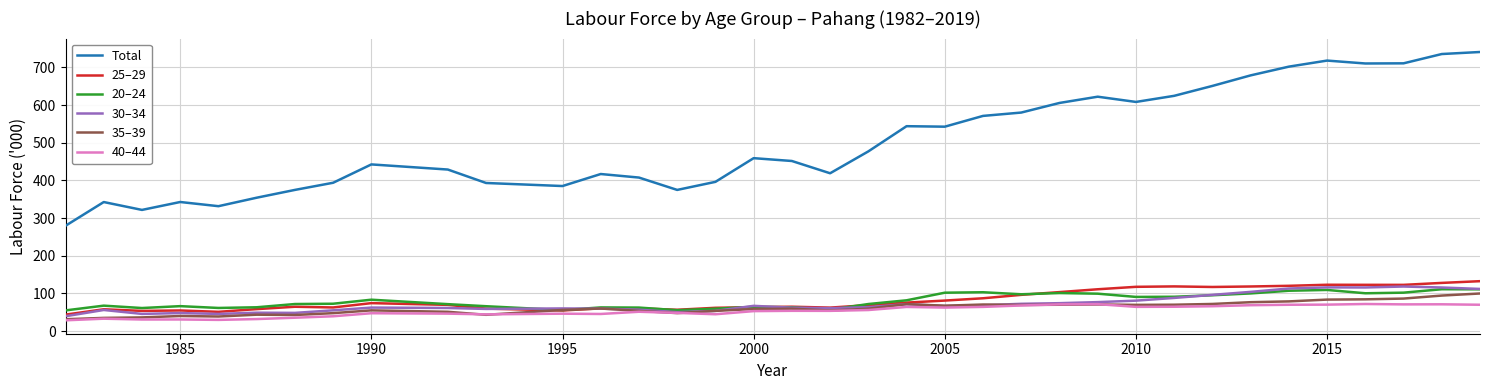

What is the minimum value shown in the chart?

28.6